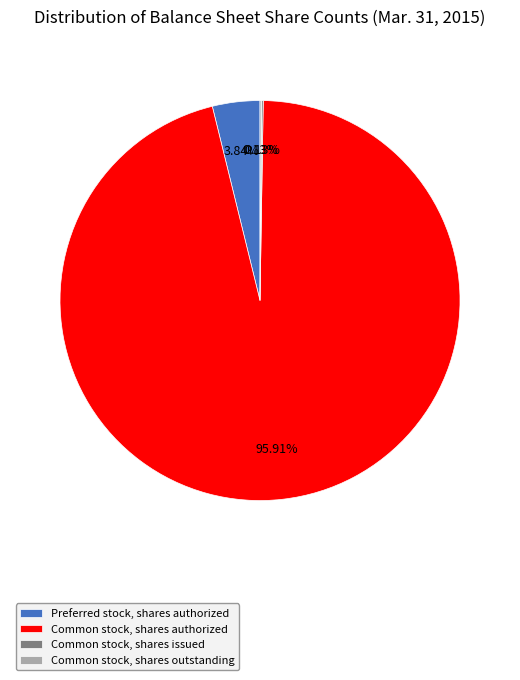

Is the sum of Preferred stock, shares authorized and Common stock, shares authorized greater than half?

Yes